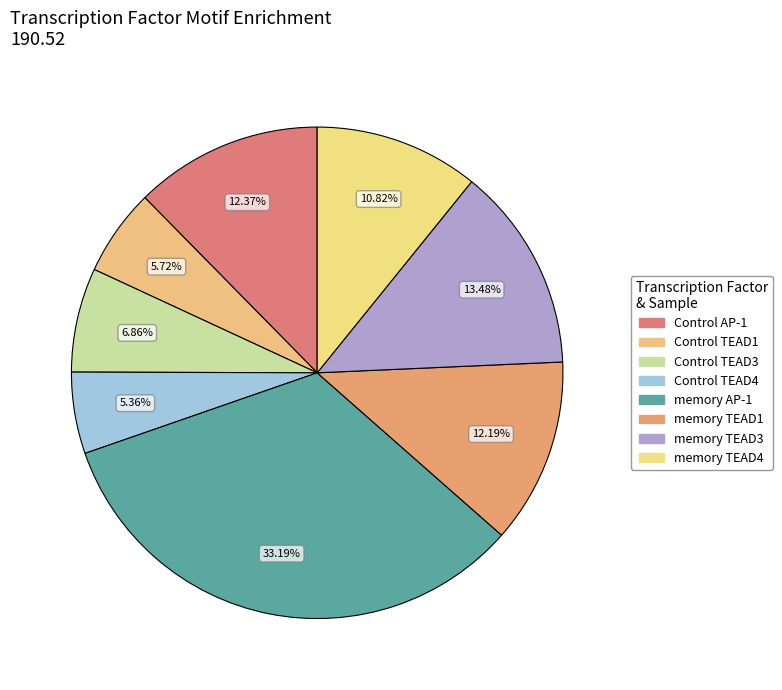

True or false: memory TEAD3 accounts for 13% of the total.

True